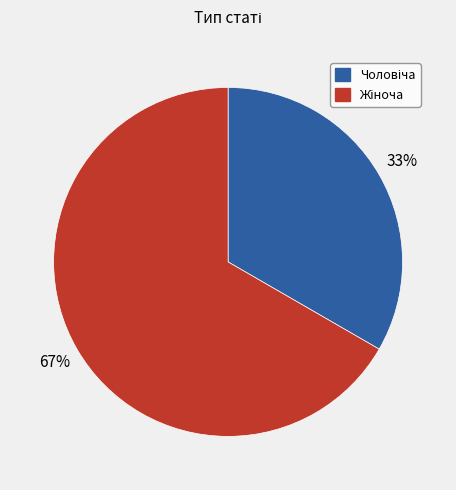

Does any single category account for the majority?

Yes